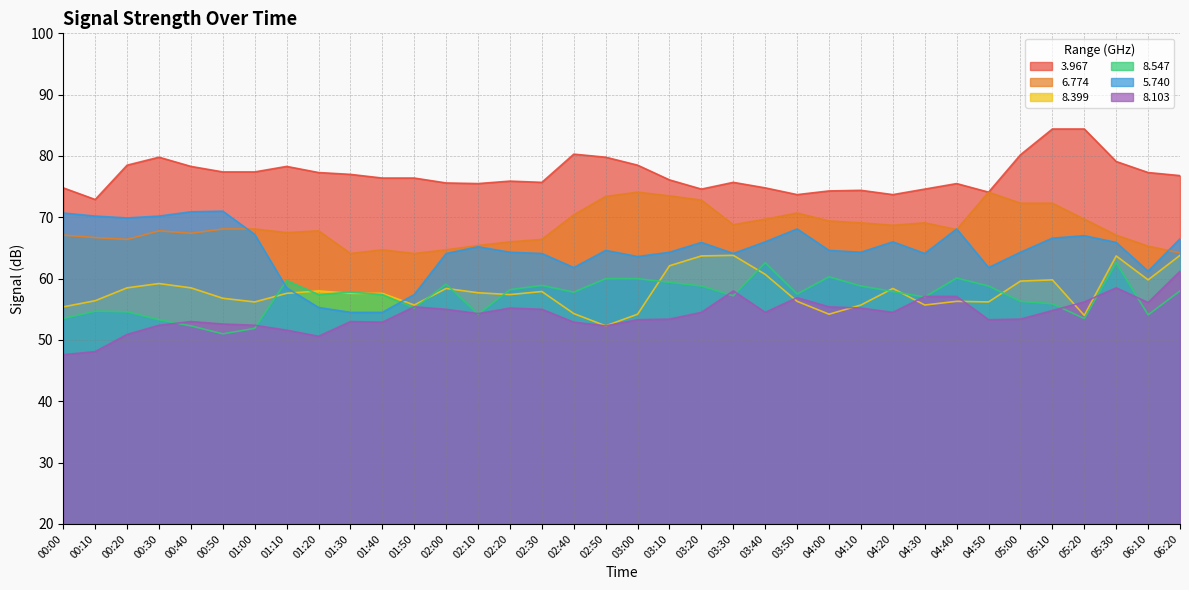

Where is   8.103 nearest to the value 54?

02:10